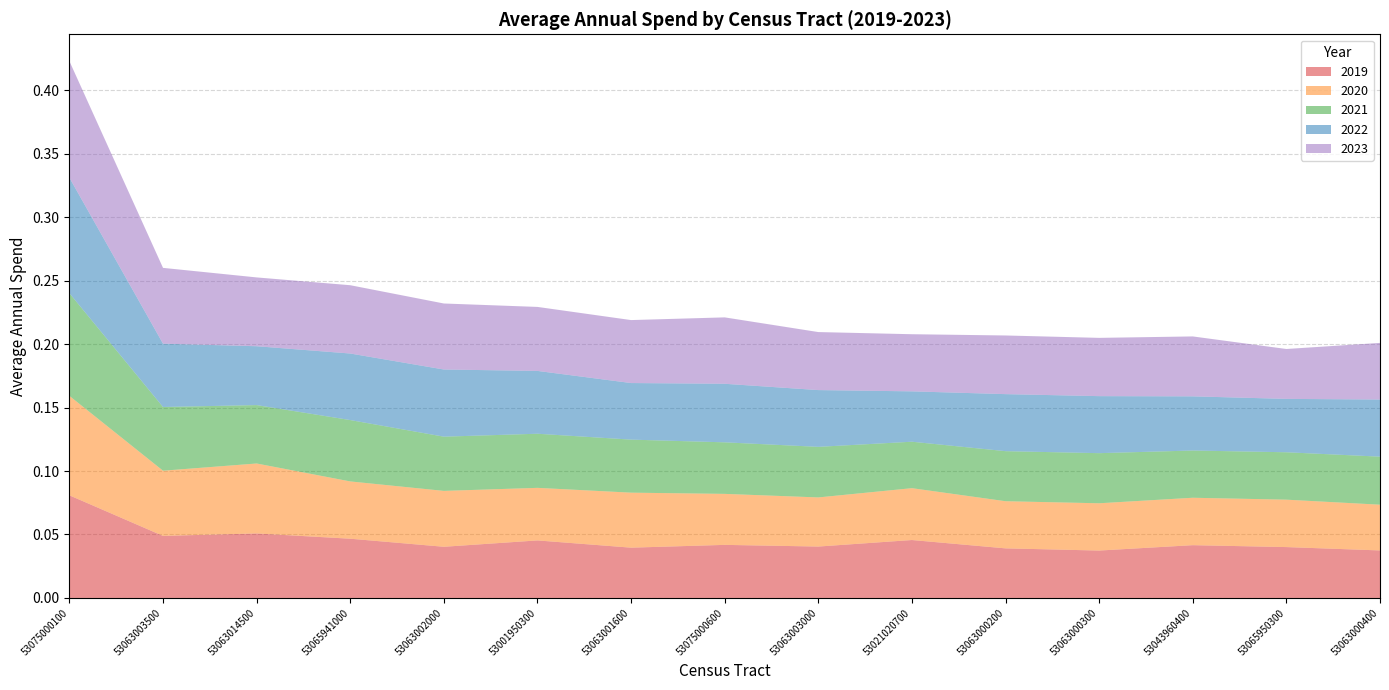

Reading right to left, list all the values displayed in this chart.

2019: 0.0	0.0	0.0	0.0	0.0	0.0	0.0	0.0	0.0	0.0	0.0	0.0	0.1	0.0	0.1
2020: 0.0	0.0	0.0	0.0	0.0	0.0	0.0	0.0	0.0	0.0	0.0	0.0	0.1	0.1	0.1
2021: 0.0	0.0	0.0	0.0	0.0	0.0	0.0	0.0	0.0	0.0	0.0	0.0	0.0	0.1	0.1
2022: 0.0	0.0	0.0	0.0	0.0	0.0	0.0	0.0	0.0	0.0	0.1	0.1	0.0	0.0	0.1
2023: 0.0	0.0	0.0	0.0	0.0	0.0	0.0	0.1	0.0	0.1	0.1	0.1	0.1	0.1	0.1